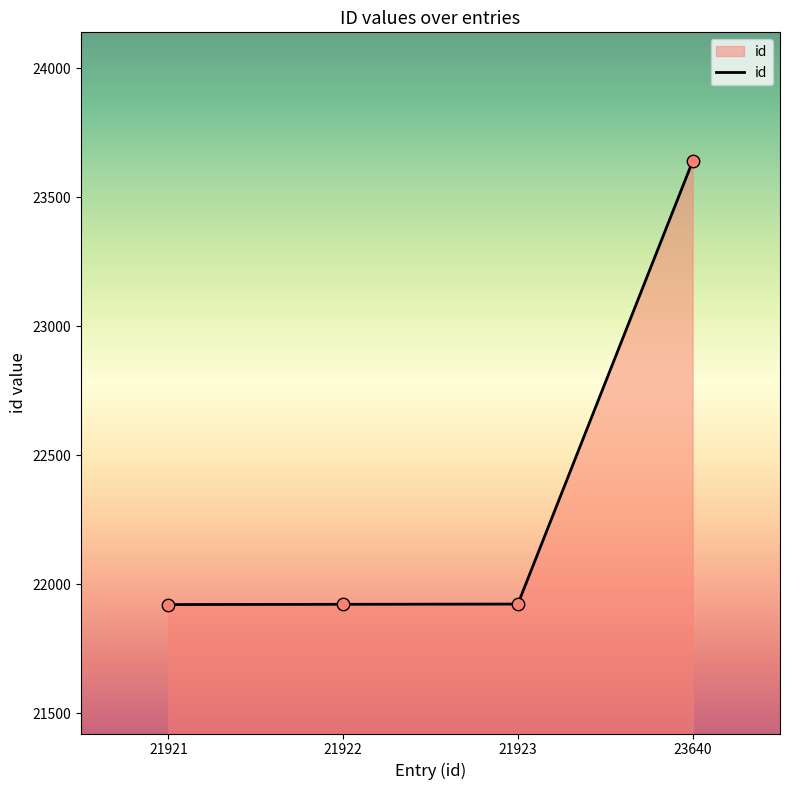

Which has a higher value, 23640 or 21922?

23640